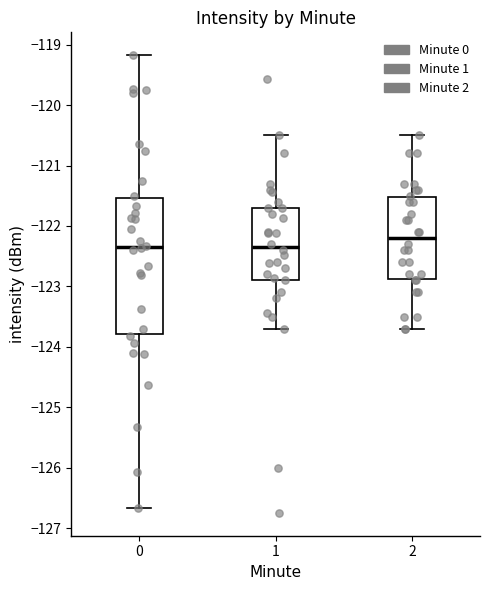

Where does the lower whisker of the box at x = 2 end on the y-axis? The values are not printed on the chart, so give them approximately, as read against the axis.

-123.7